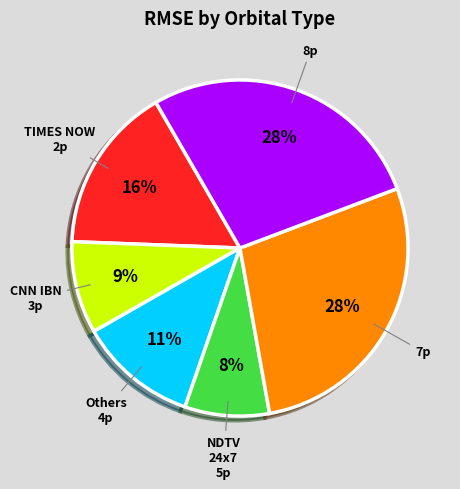

Count the number of slices in the pie.

6